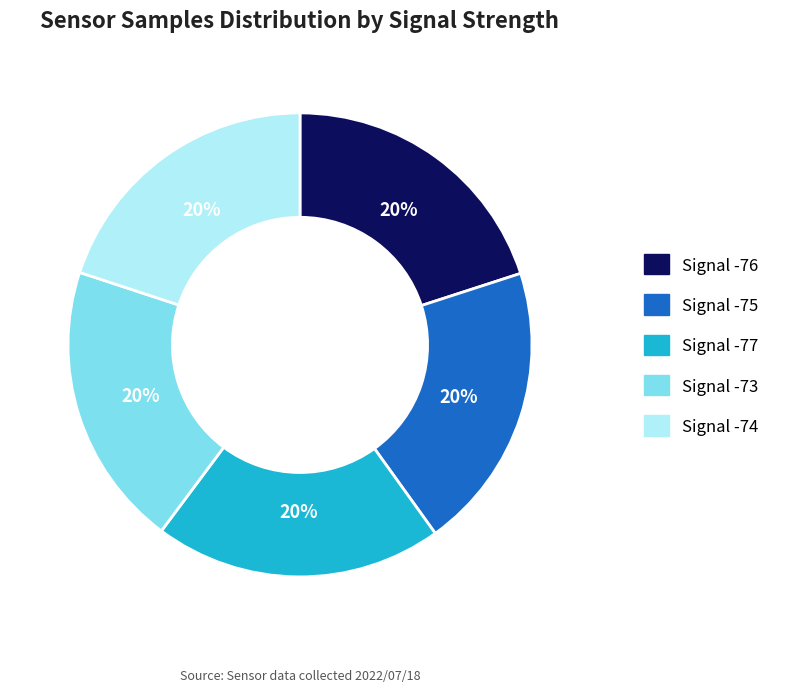

True or false: Signal -74 accounts for 20% of the total.

True